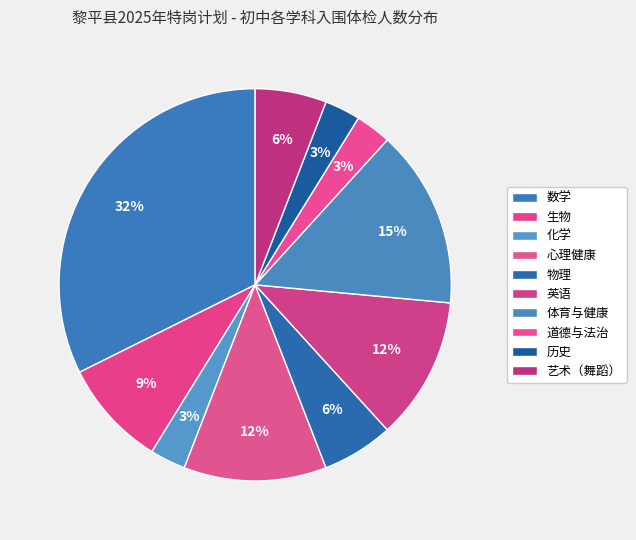

Count the number of slices in the pie.

10